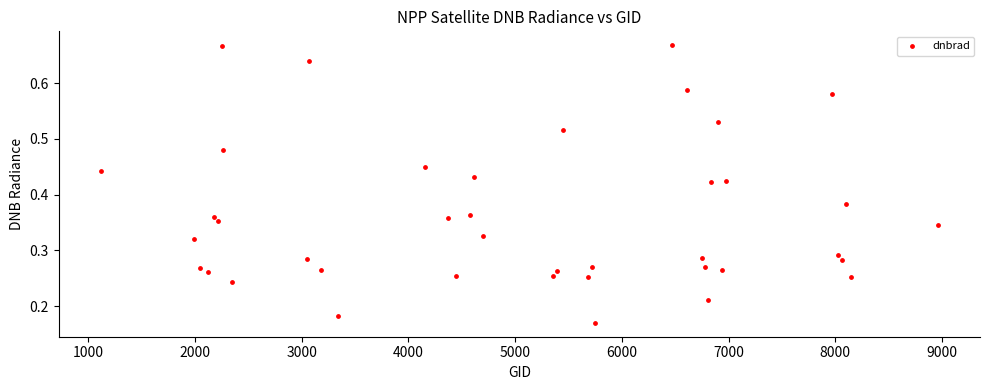

What is the range of X values (max minus min)?

7848.0